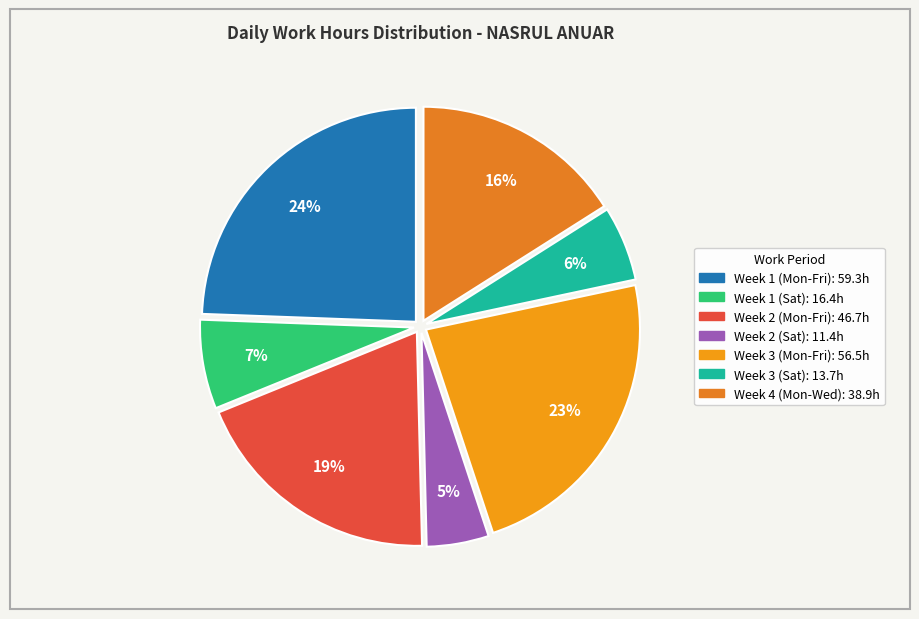

Count the number of slices in the pie.

7